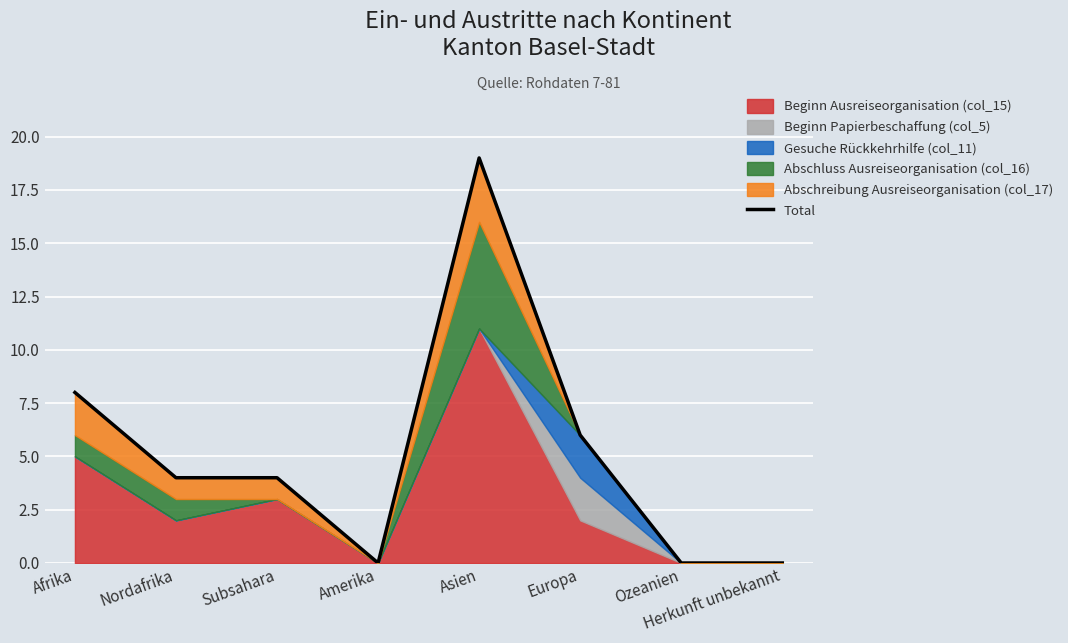

The chart shows a value of 32 at Asien. True or false?

False